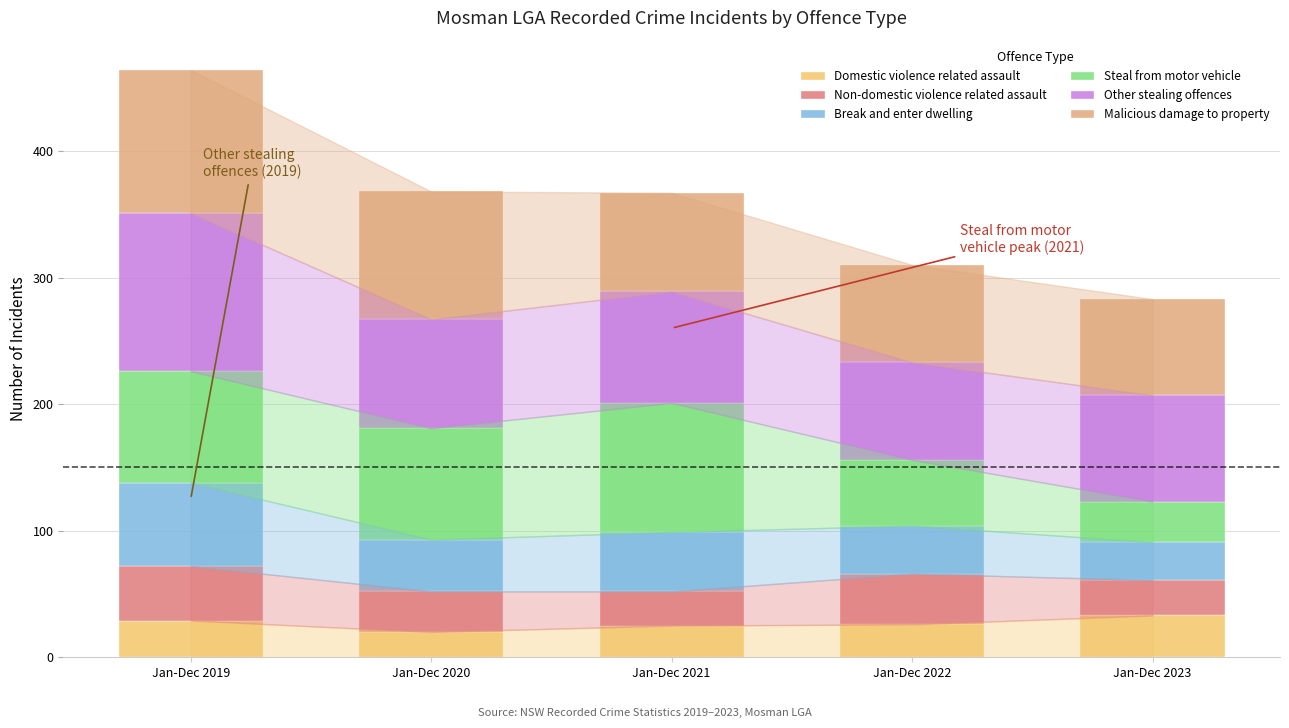

At which category is the sum across all series the highest?

Jan-Dec 2019